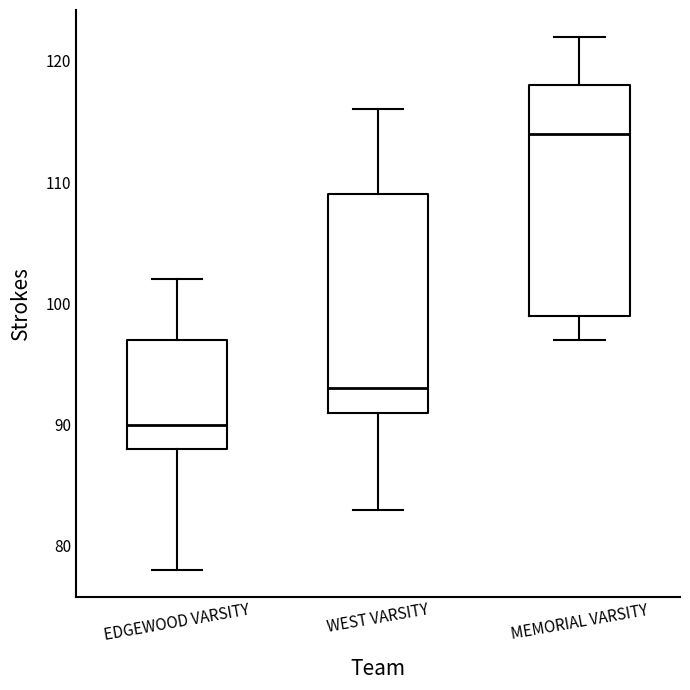

Reading left to right, read every box against the y-axis: the position of its median line, the range the box covers, and the ends of its whiskers. The values are not printed on the chart, so give them approximately, as read against the axis.

EDGEWOOD VARSITY: median 90, box 88 to 97, whiskers 78 to 102
WEST VARSITY: median 93, box 91 to 109, whiskers 83 to 116
MEMORIAL VARSITY: median 114, box 99 to 118, whiskers 97 to 122